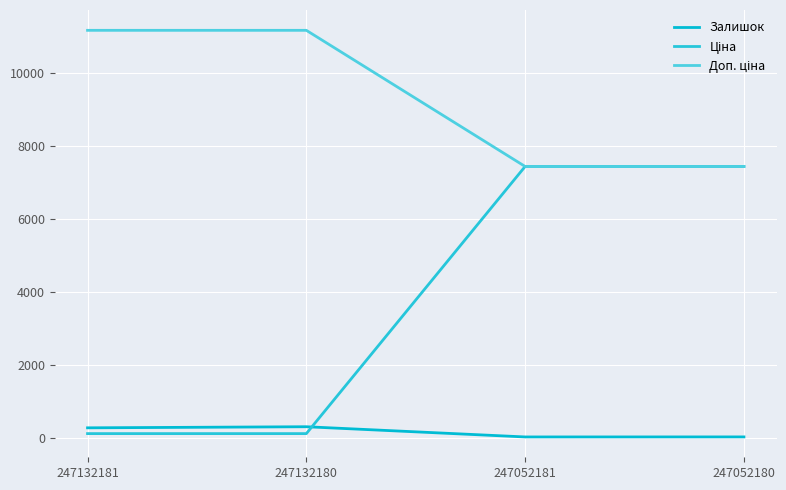

What is the minimum value shown in the chart?

20.0